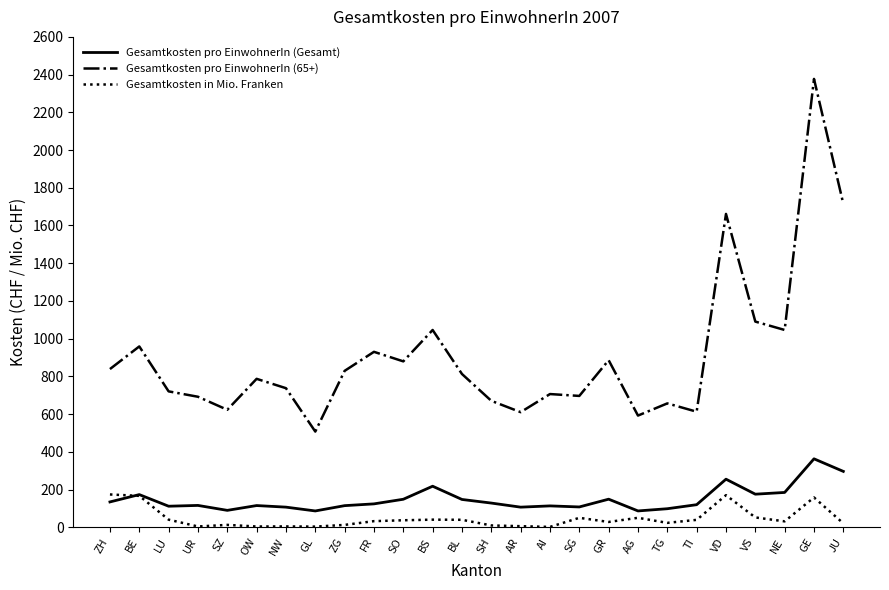

Is it true that Gesamtkosten pro EinwohnerIn (65+) equals 696.3 at SG?

True